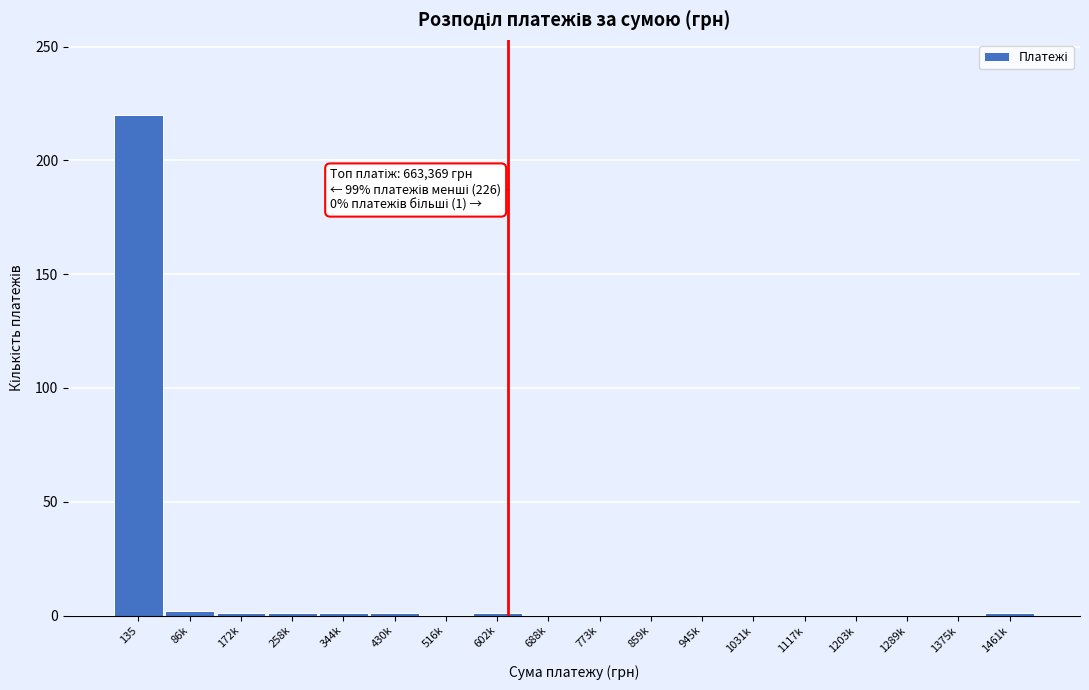

What is the sum of all values?

228